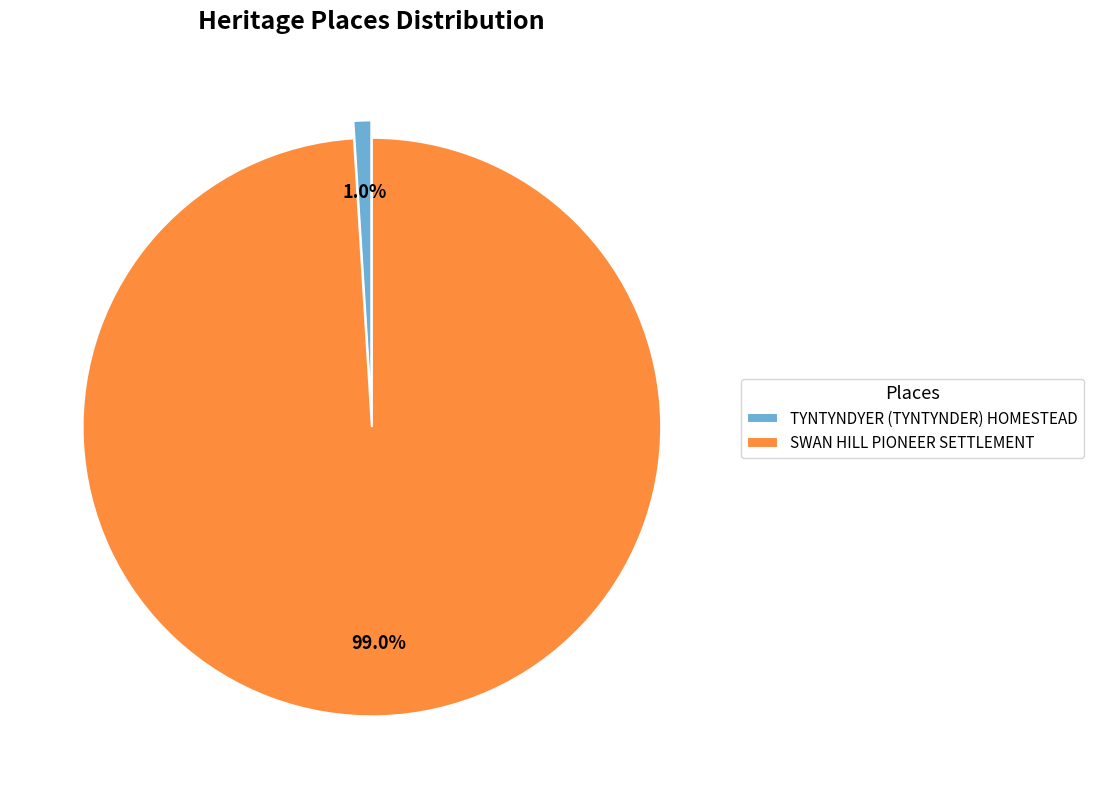

Combined, what portion of the pie is TYNTYNDYER (TYNTYNDER) HOMESTEAD and SWAN HILL PIONEER SETTLEMENT?

100.0%